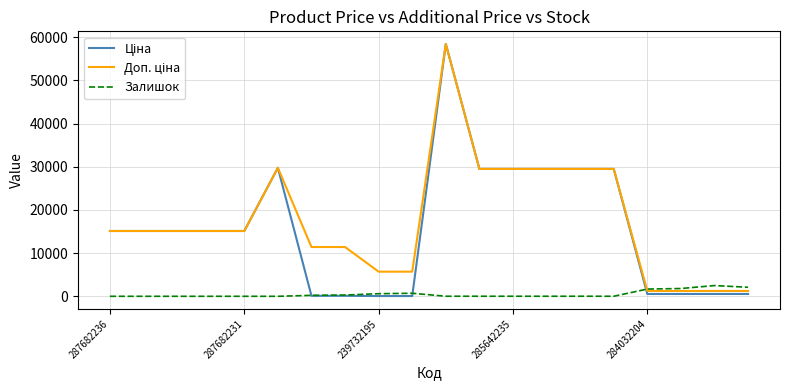

What is the maximum value for Залишок?

2483.0